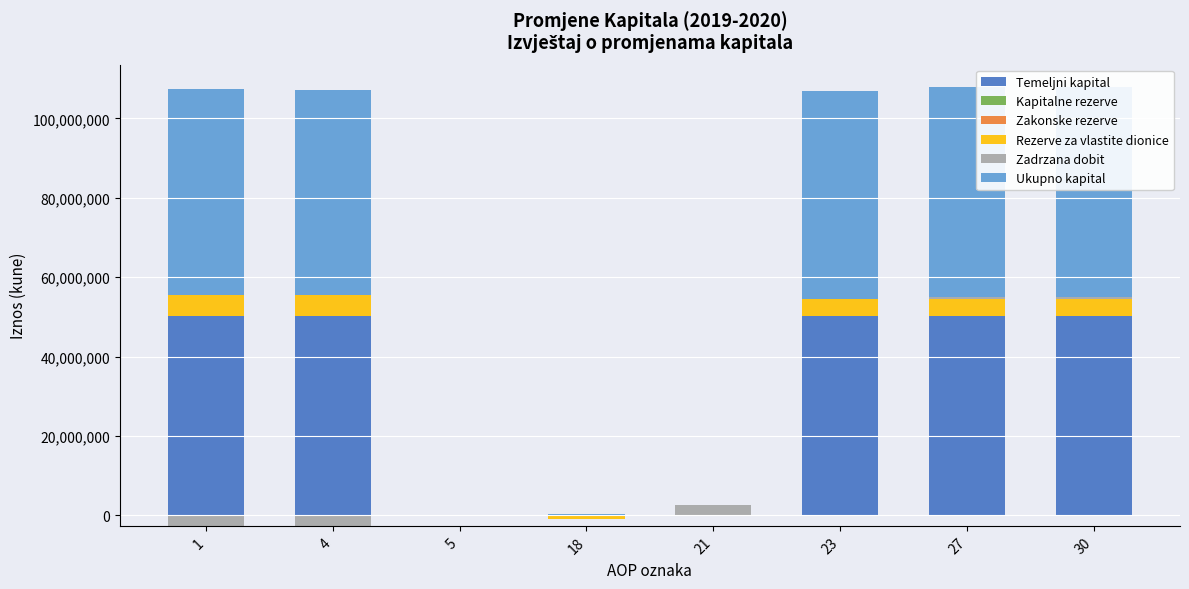

Is the value of Kapitalne rezerve at 30 greater than the value of Temeljni kapital at 18?

No